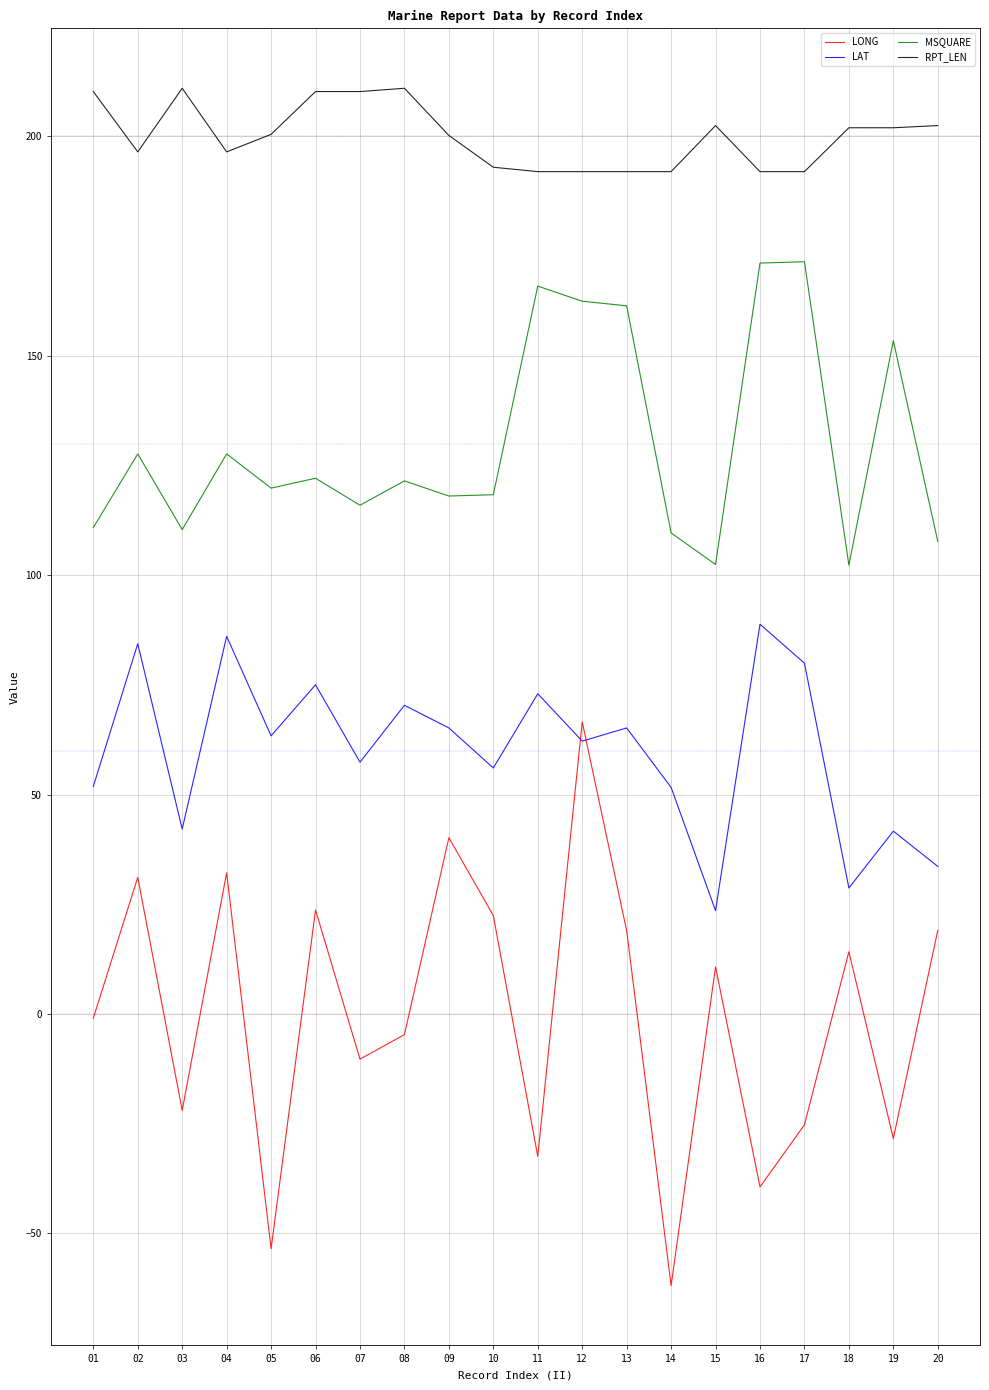

Which label corresponds to the smallest value in the chart?

14